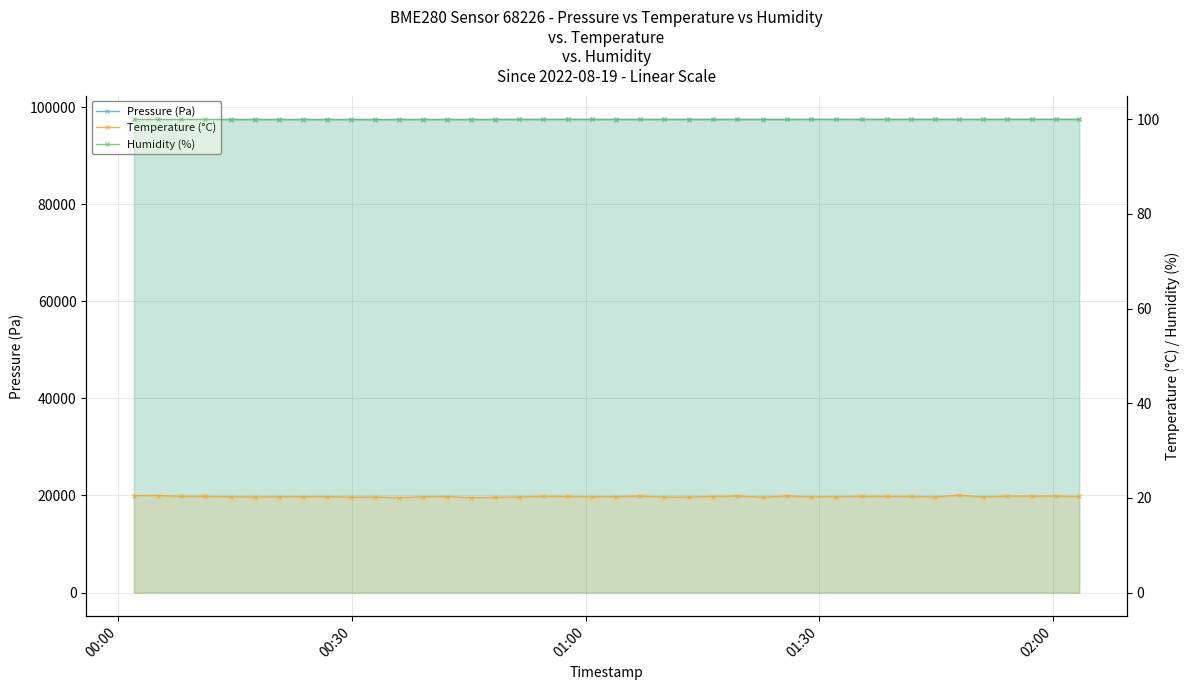

What is the difference between the second highest and minimum values in the Temperature (°C) series?

0.5